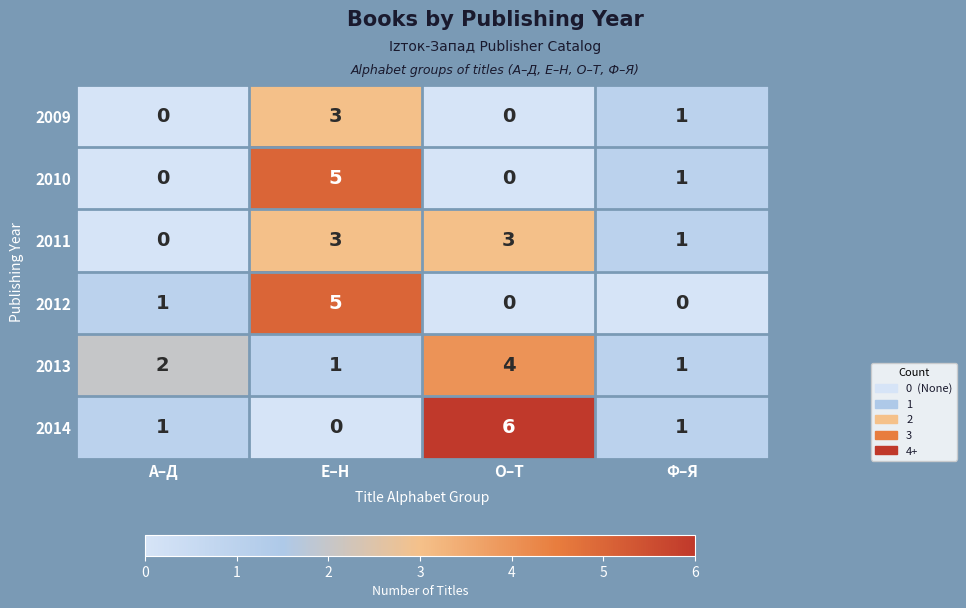

True or false: 2011 has a value of 1 at О–Т.

False